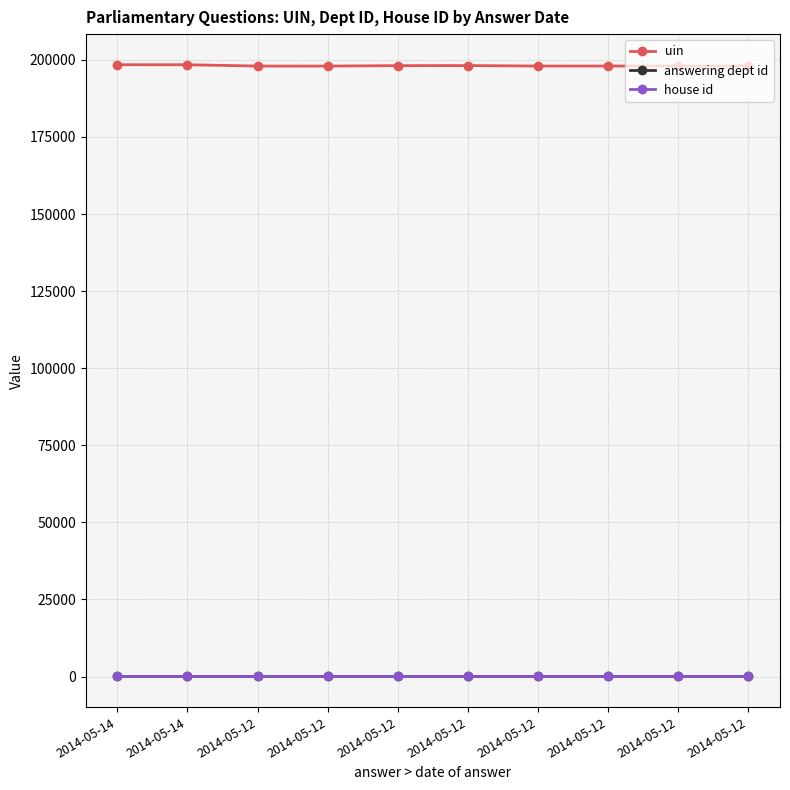

Which series has the largest range (max minus min)?

uin